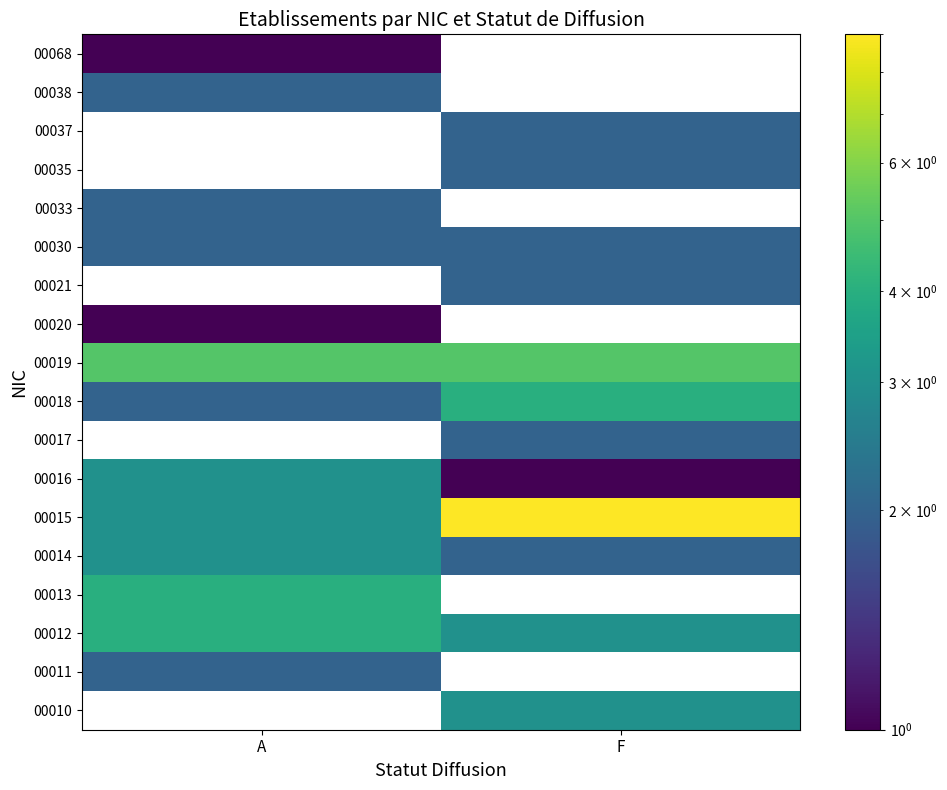

What is the average value of the 00018 series?

3.0